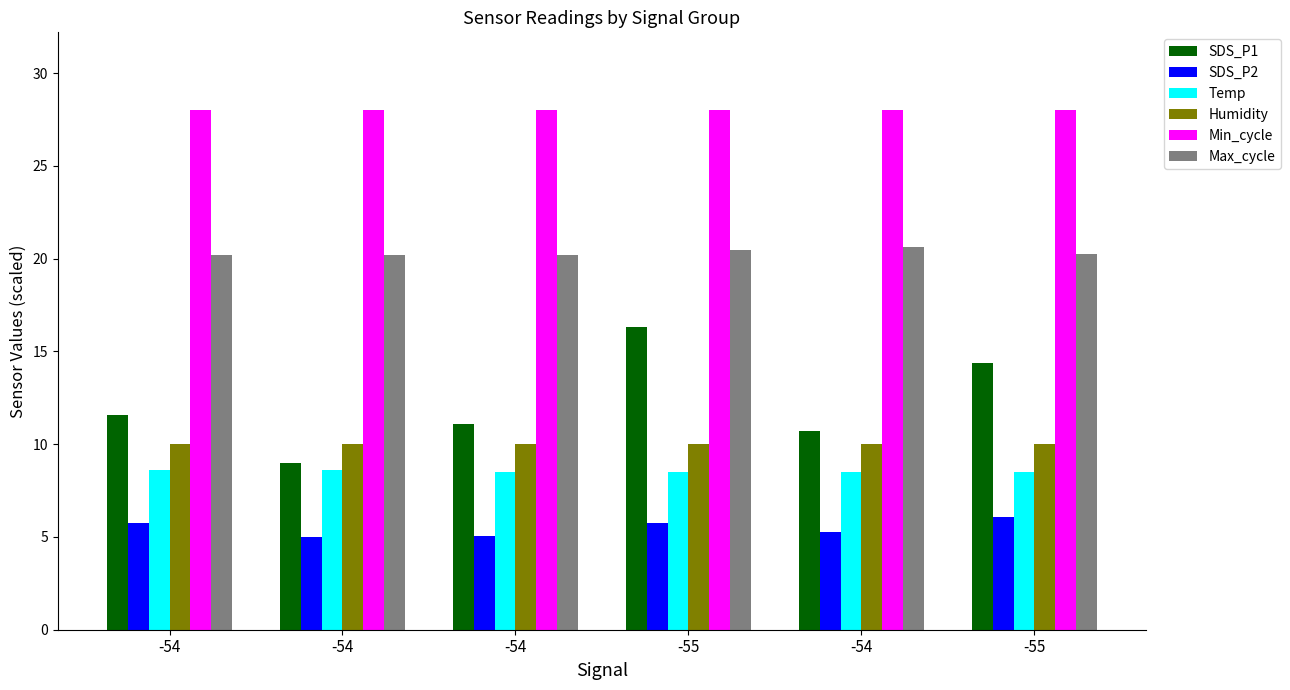

Rank the categories by Humidity value from lowest to highest.

-54, -54, -54, -55, -54, -55